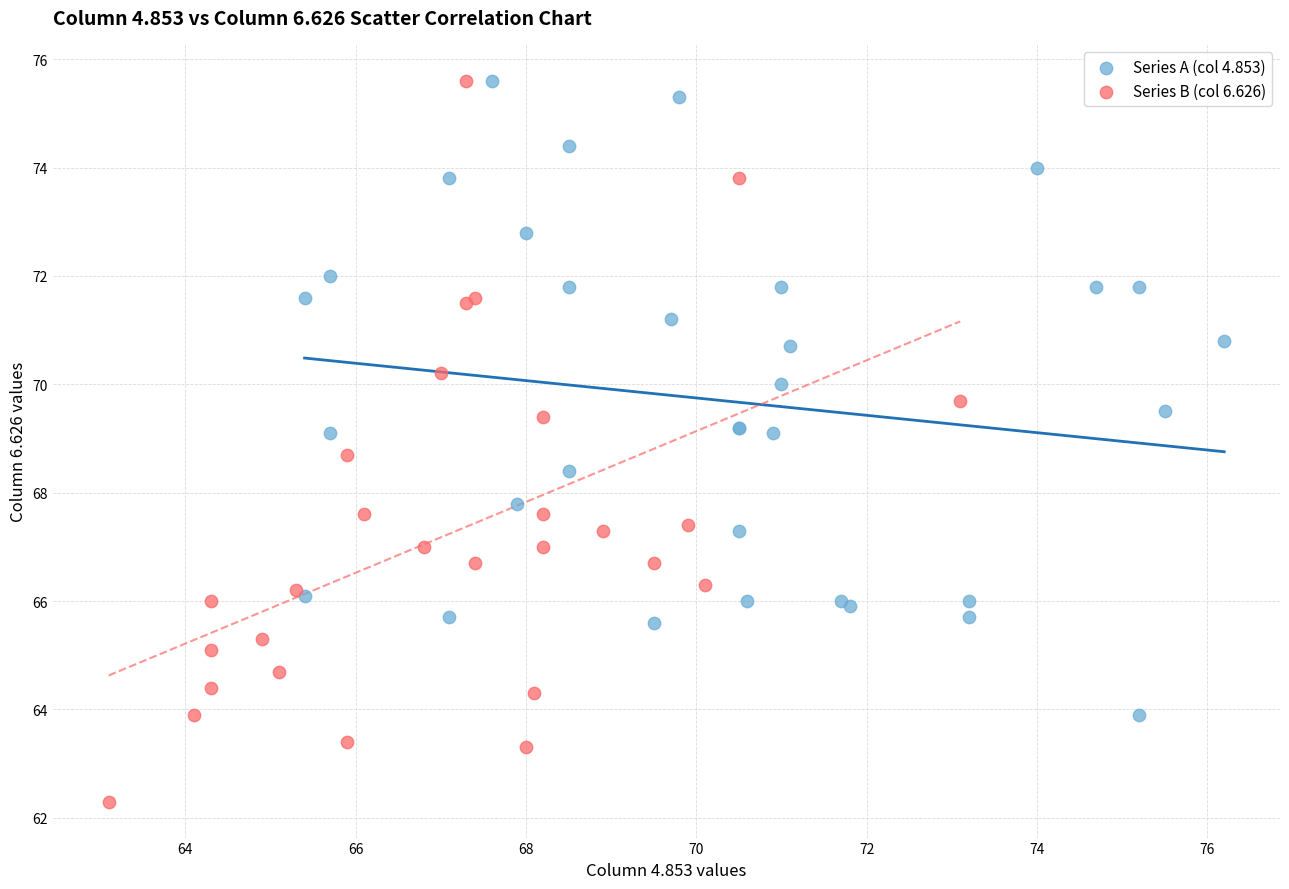

Which series has the widest spread of Y values?

Series B (col 6.626)